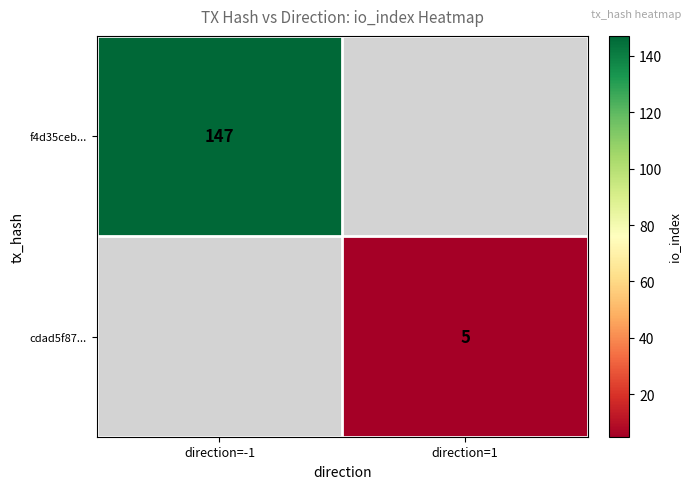

Is the value of cdad5f87... at direction=1 greater than the value of f4d35ceb... at direction=-1?

No